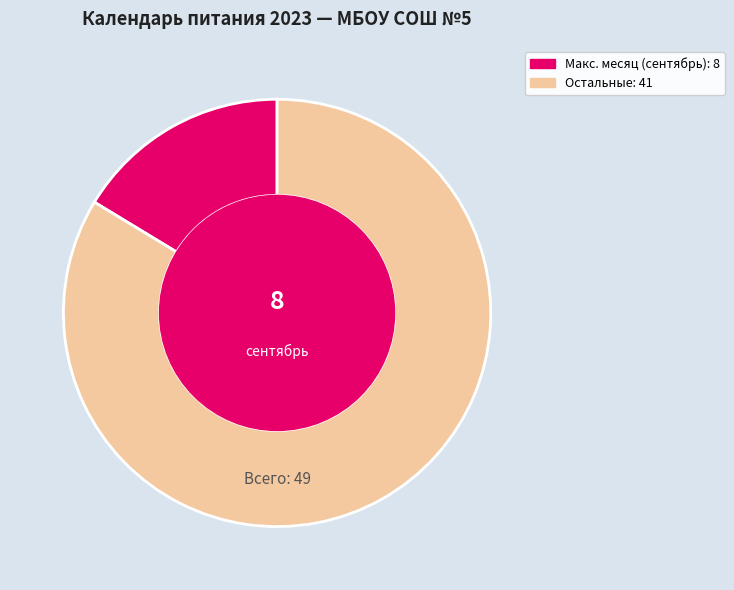

Is there a majority slice in this chart?

Yes